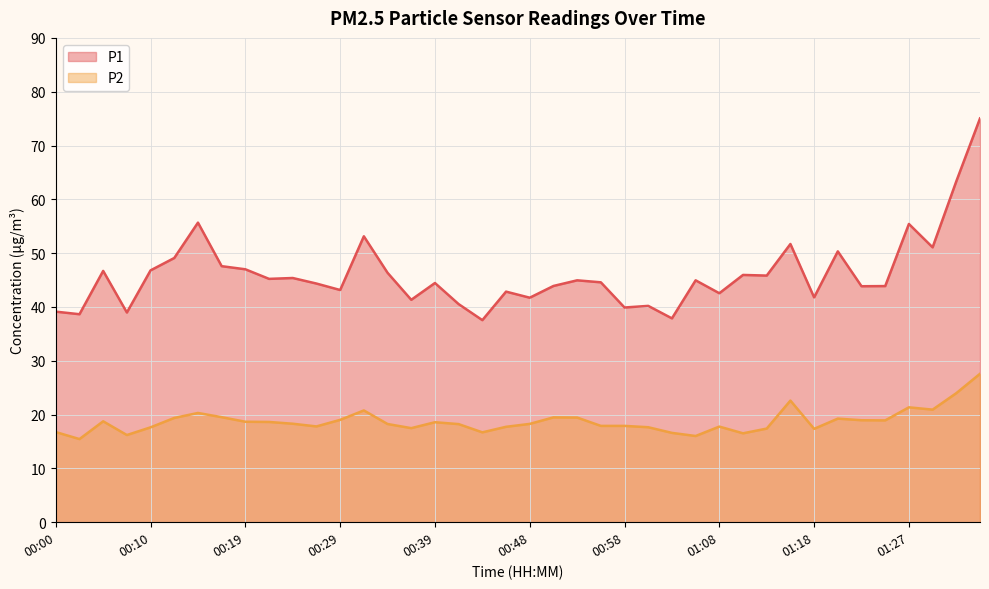

What is the sum of the P1 values at 01:05 and 00:44?

82.5